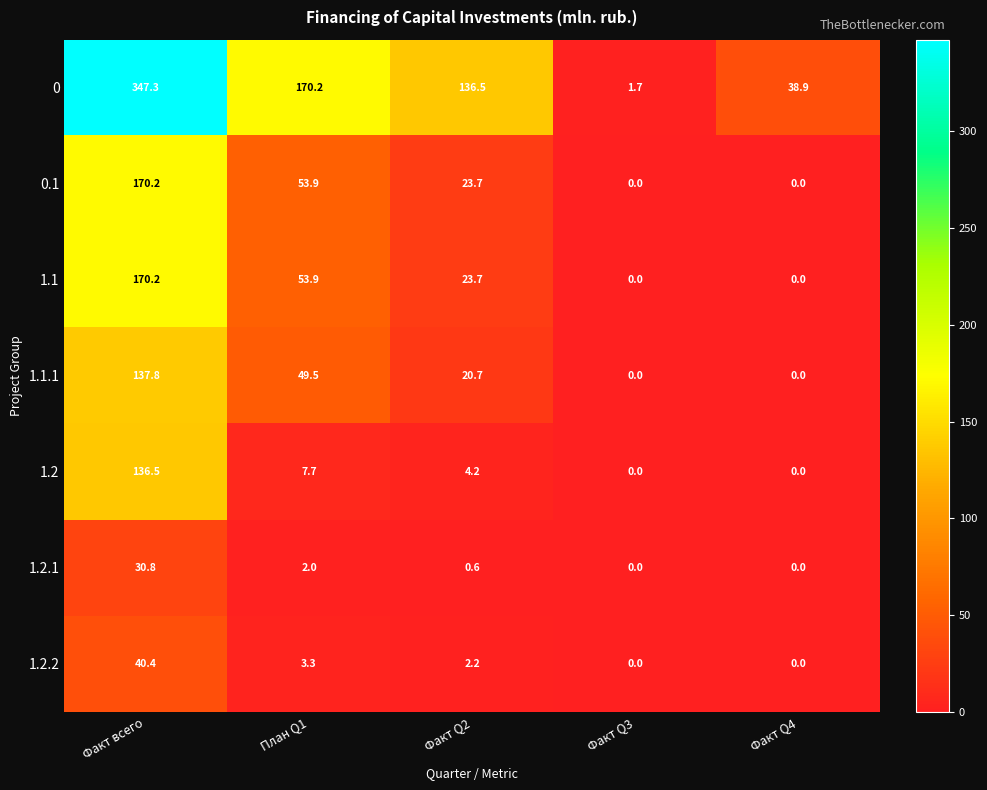

What is the maximum value shown in the chart?

347.3